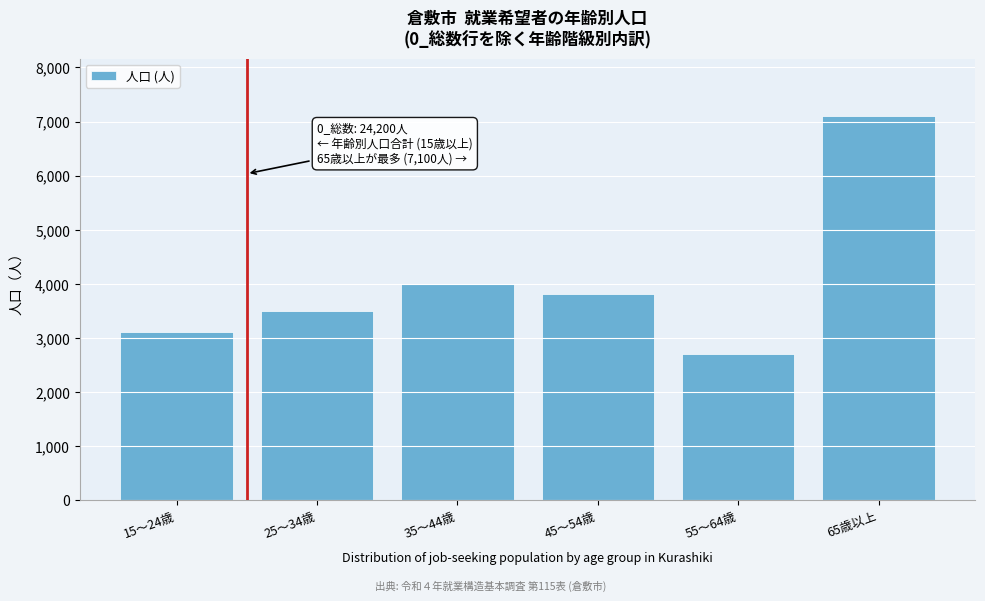

Reading left to right, transcribe all the data shown in this chart.

15～24歳=3100	25～34歳=3500	35～44歳=4000	45～54歳=3800	55～64歳=2700	65歳以上=7100